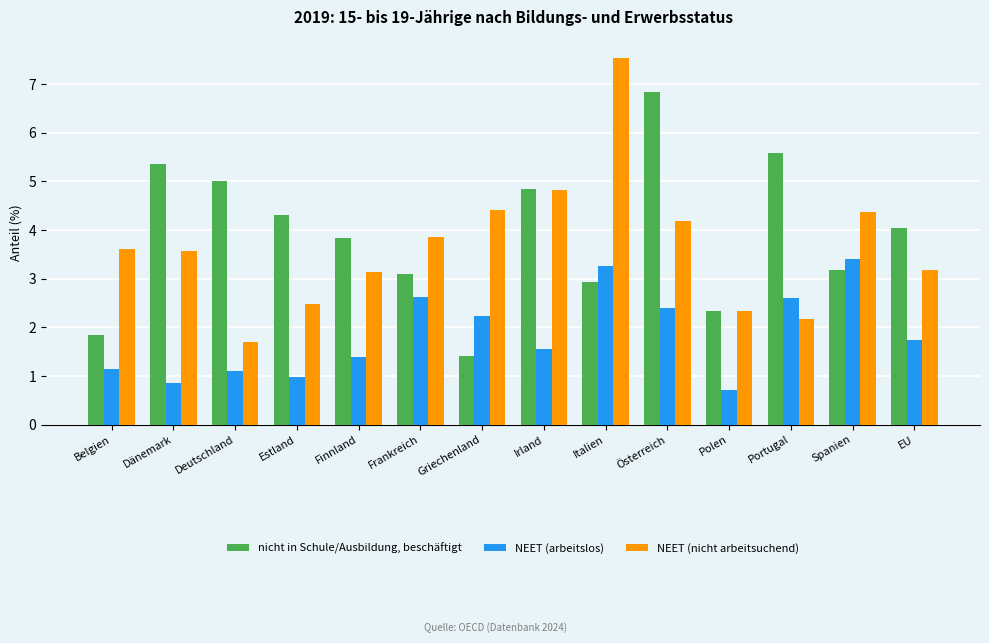

At which category is the sum across all series the highest?

Italien